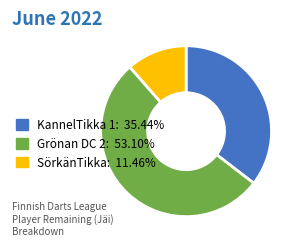

Is there any slice that represents more than half of the pie?

Yes